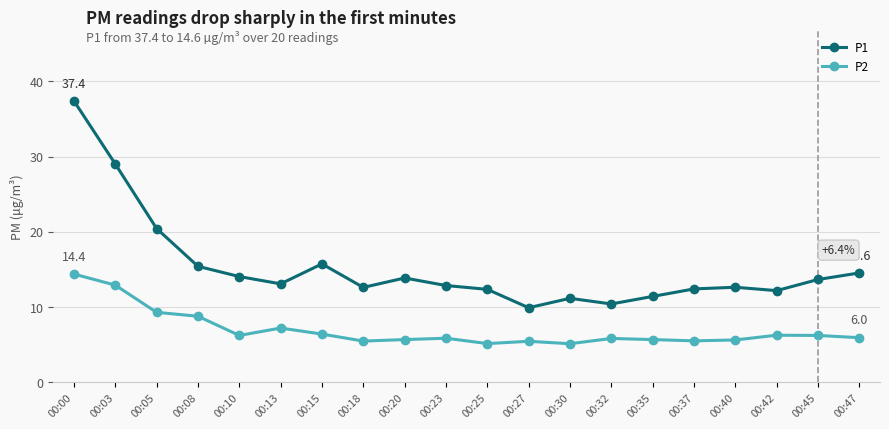

True or false: P1 has more than 0 interior local peaks.

True